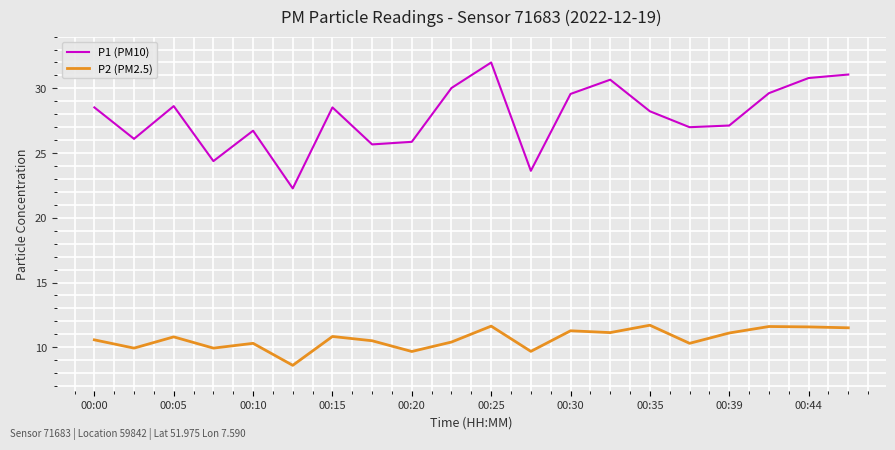

What is the highest value of the P1 (PM10) series?

32.0